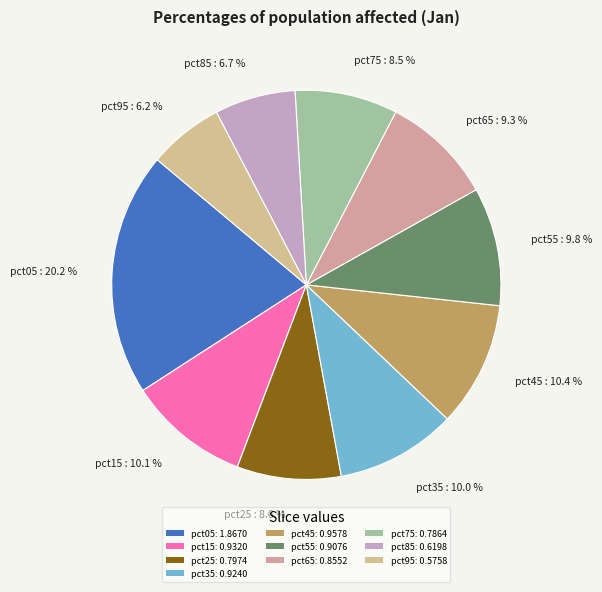

Between pct05 and pct65, which is larger?

pct05